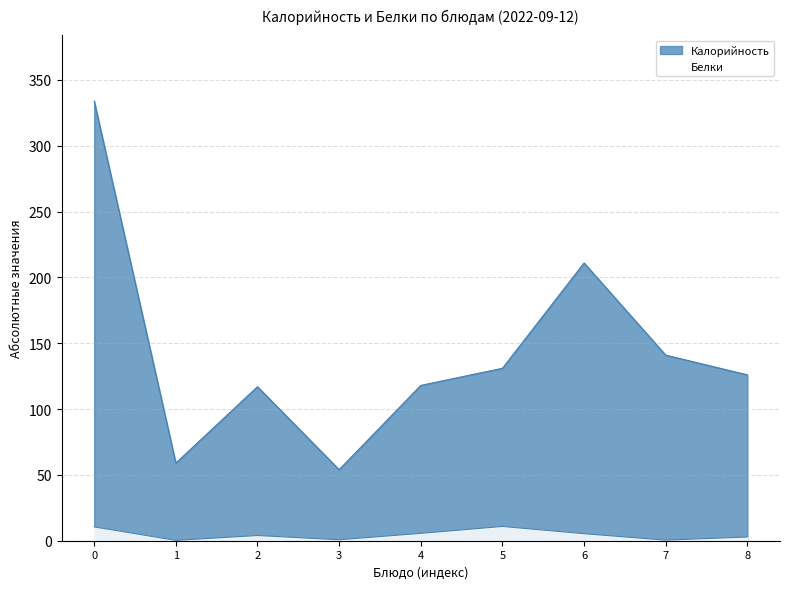

What is the difference between the highest and lowest values at 3?

53.3